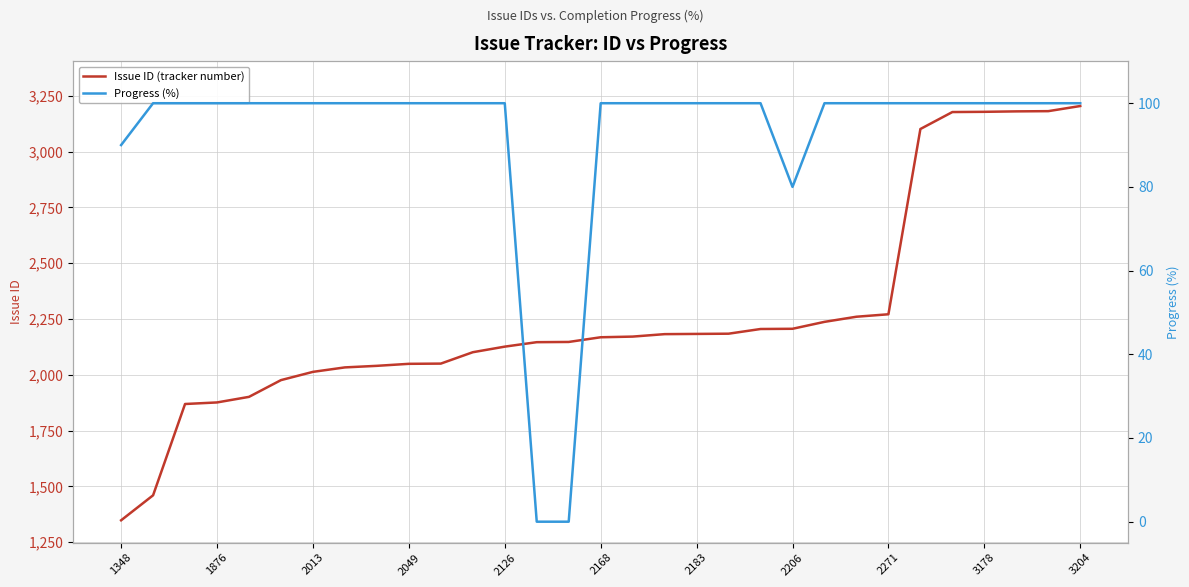

List the series in order of their overall mean, highest first.

Issue ID (tracker number), Progress (%)